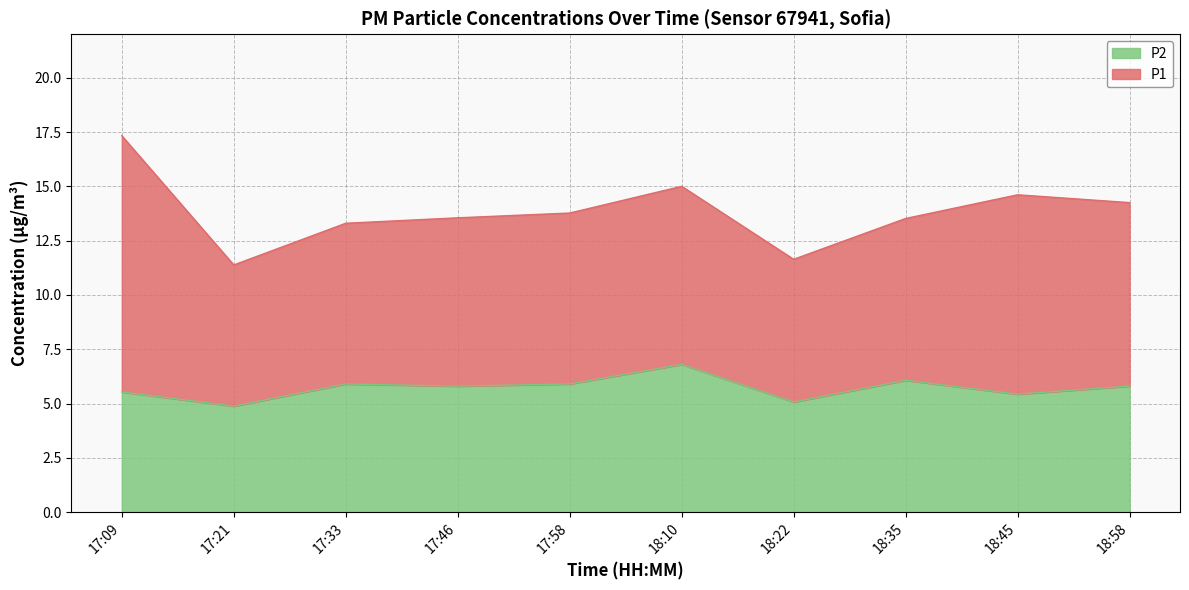

What is the difference between the values at 18:35 and 18:45?

0.6